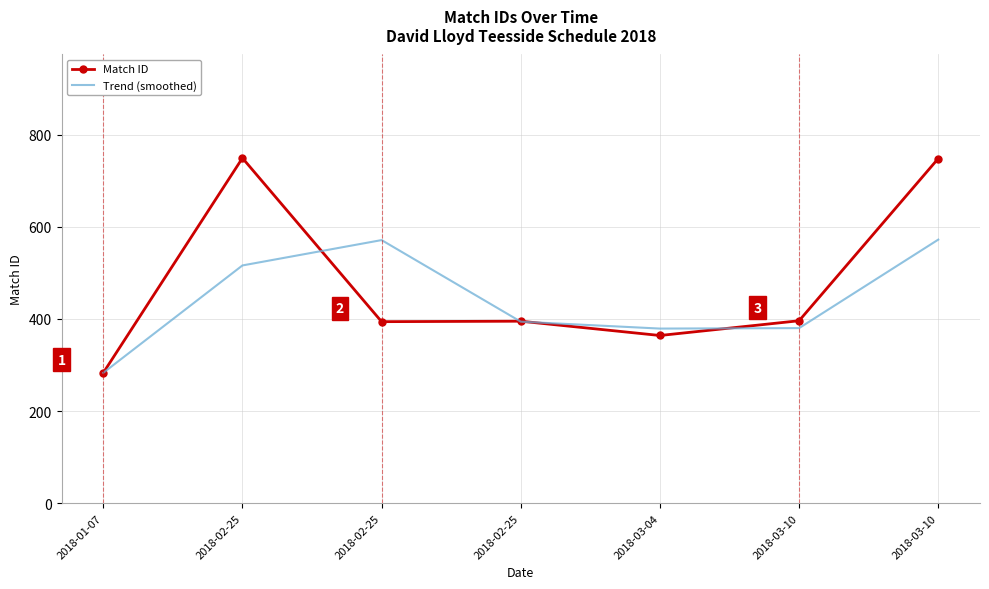

At which category is the sum across all series the highest?

2018-03-10